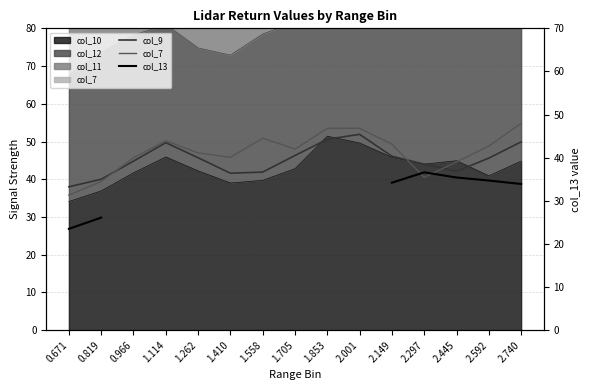

At 2.445, list the series in order from largest to smallest.

col_7, col_9, col_13